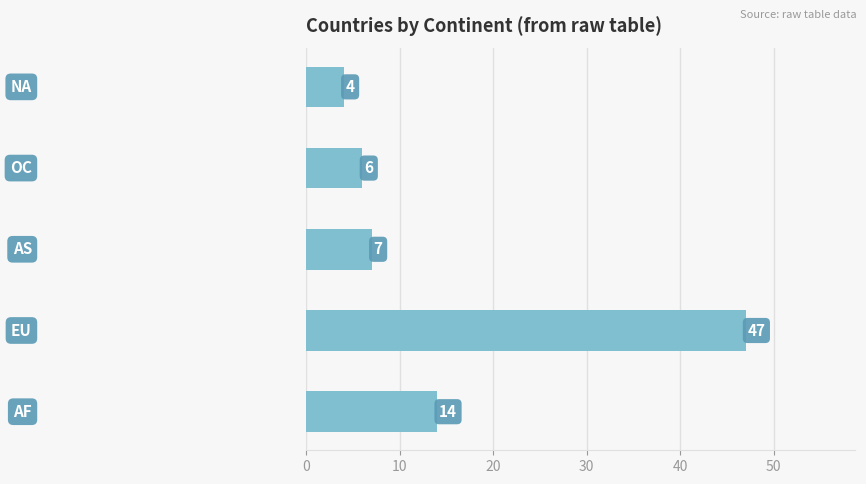

What is the difference between the maximum and minimum values?

43